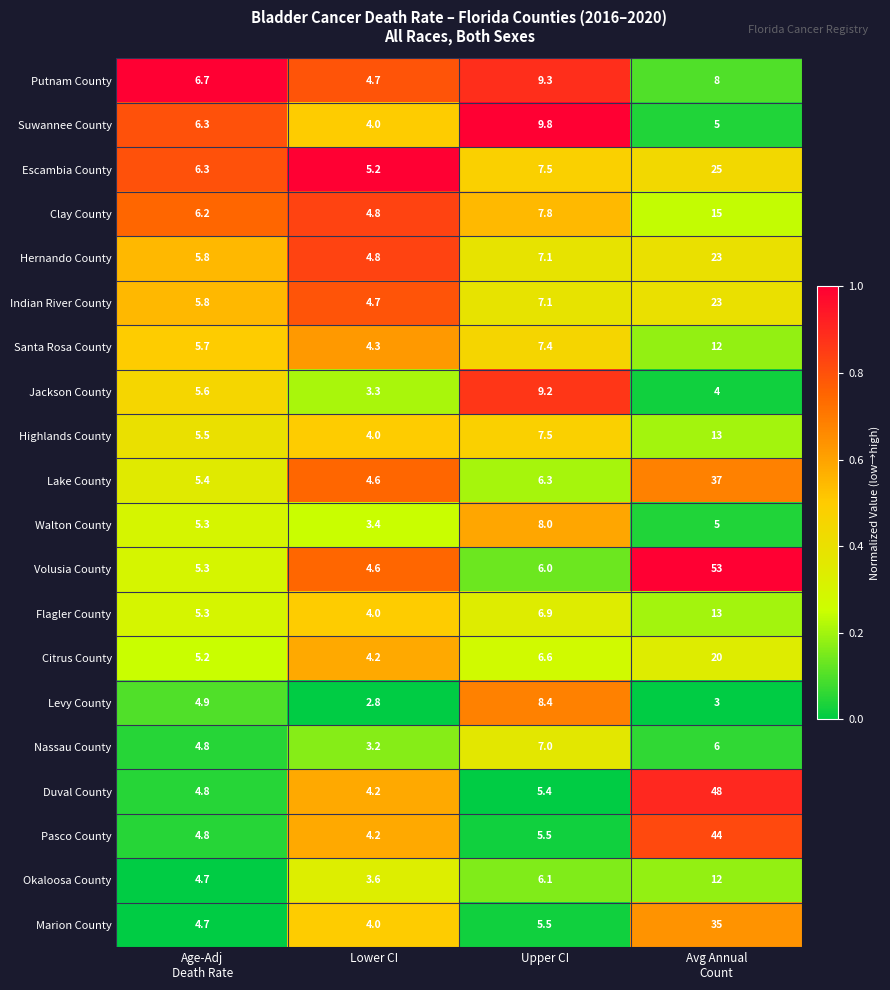

Count the number of data series in this chart.

20